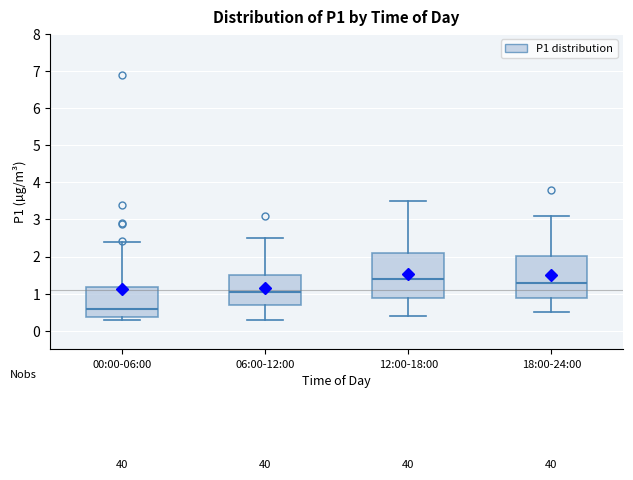

Reading left to right, read every box against the y-axis: the position of its median line, the range the box covers, and the ends of its whiskers. The values are not printed on the chart, so give them approximately, as read against the axis.

00:00-06:00: median 0.6, box 0.4 to 1.2, whiskers 0.3 to 2.4
06:00-12:00: median 1.1, box 0.7 to 1.5, whiskers 0.3 to 2.5
12:00-18:00: median 1.4, box 0.9 to 2.1, whiskers 0.4 to 3.5
18:00-24:00: median 1.3, box 0.9 to 2.0, whiskers 0.5 to 3.1